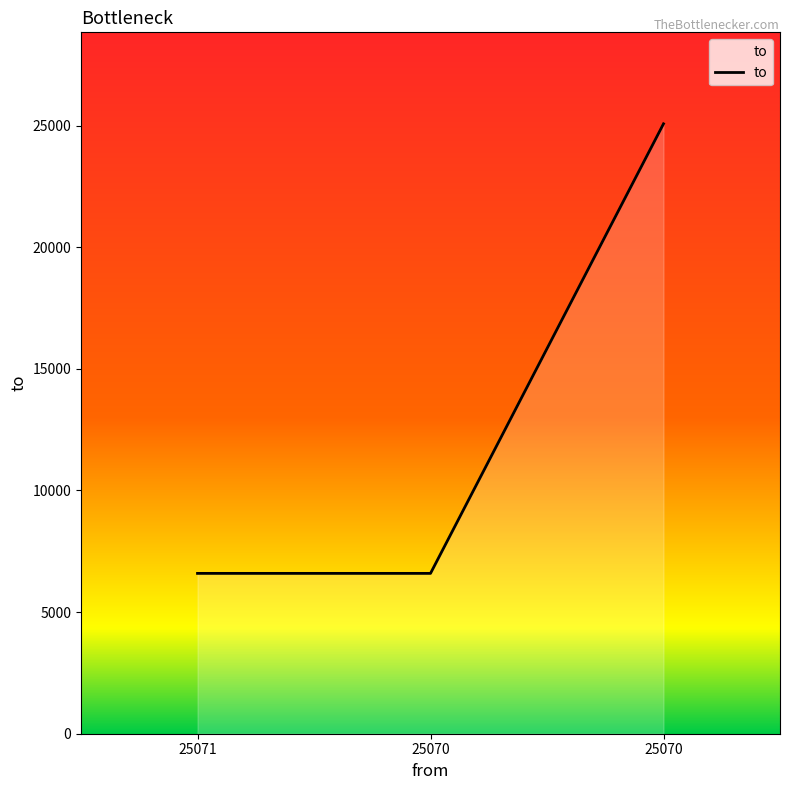

Count the number of categories in the chart.

3